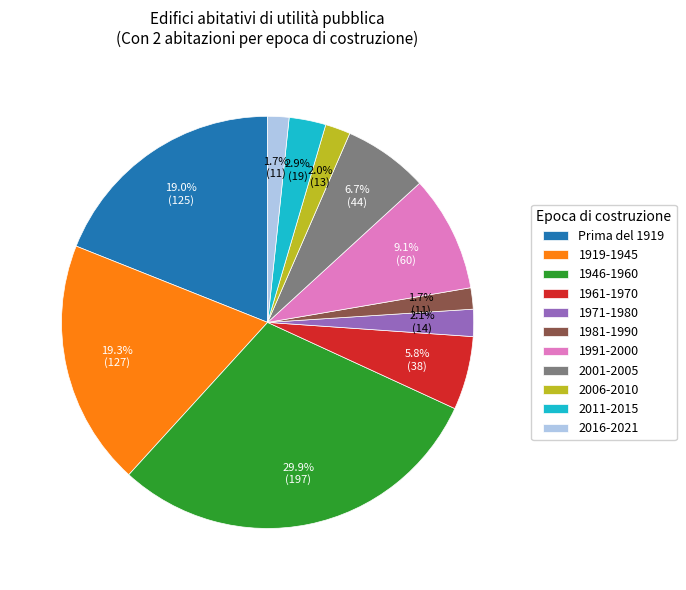

What is the ratio of the value at 2006-2010 to the value at 1991-2000?

0.2